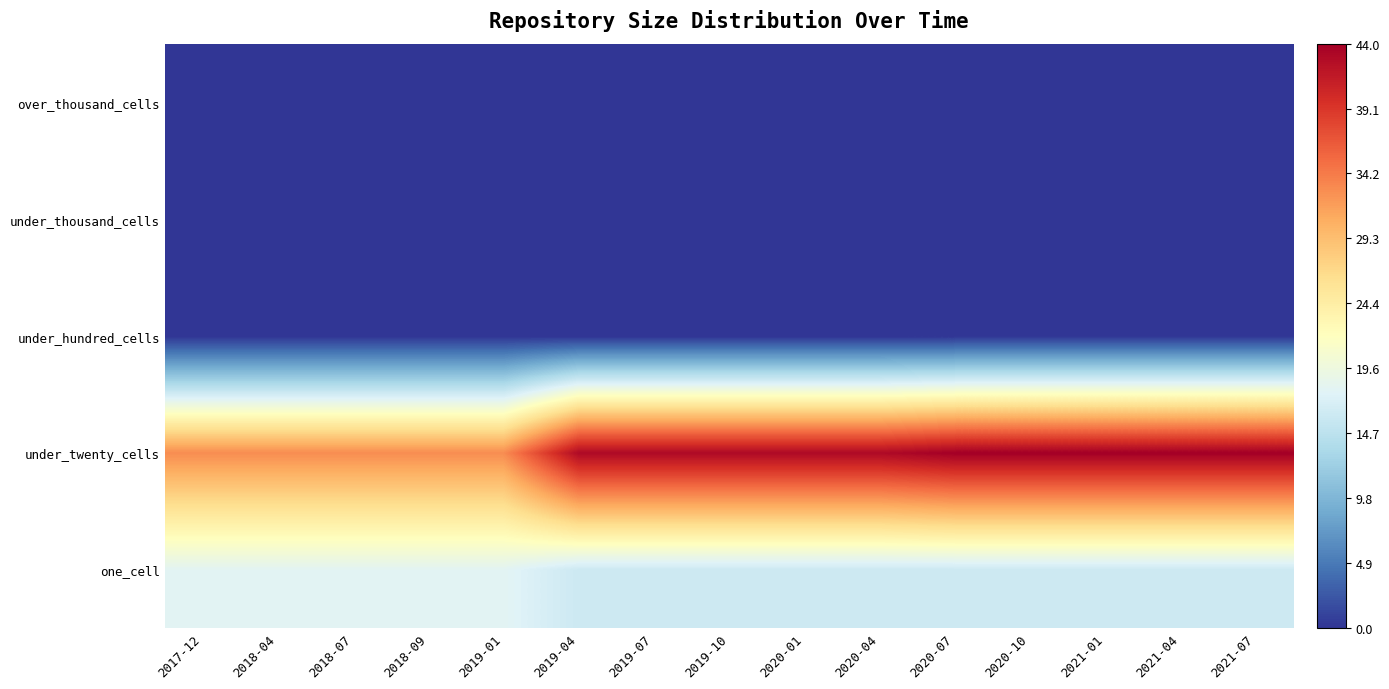

What is the total value across all series at 2018-04?

51